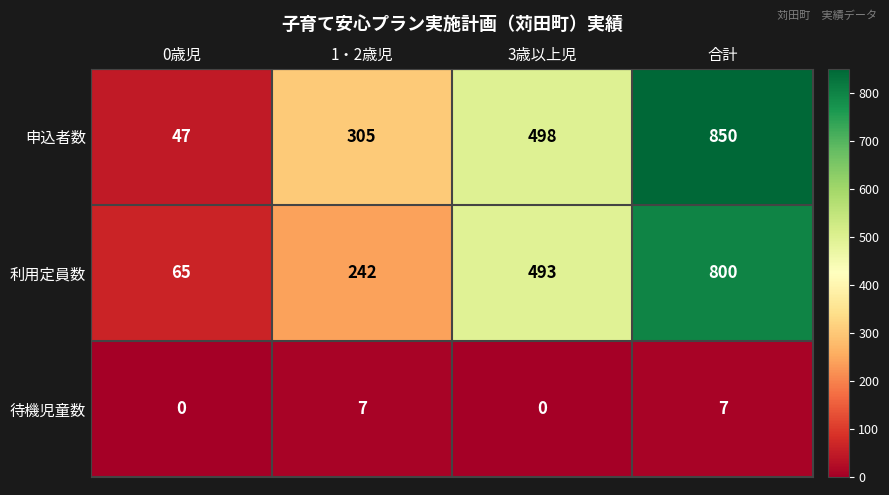

At which category is the sum across all series the highest?

合計